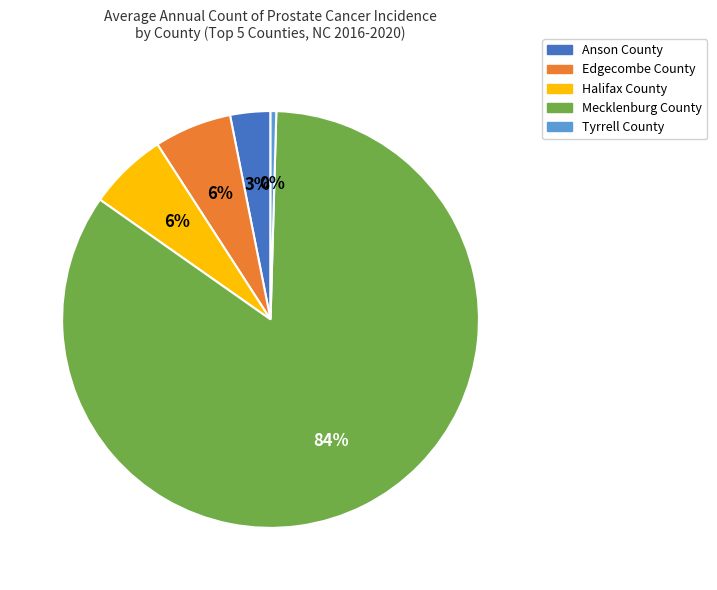

To the nearest percent, what percentage of the pie is Halifax County?

6%